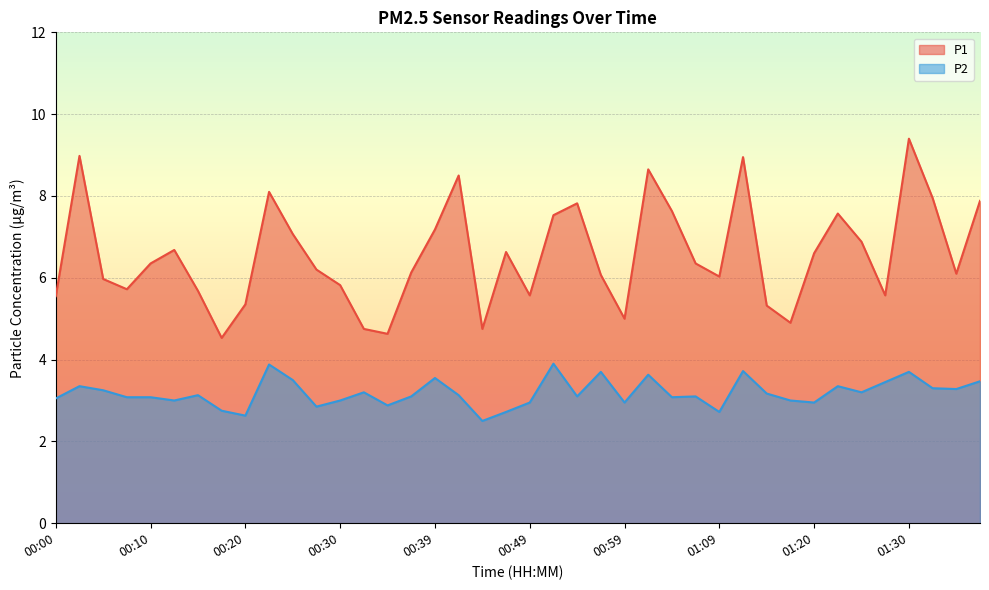

Which series has the widest spread of values?

P1